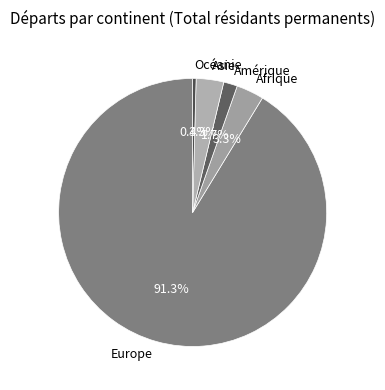

What is the ratio of the value at Amérique to the value at Océanie?

4.0